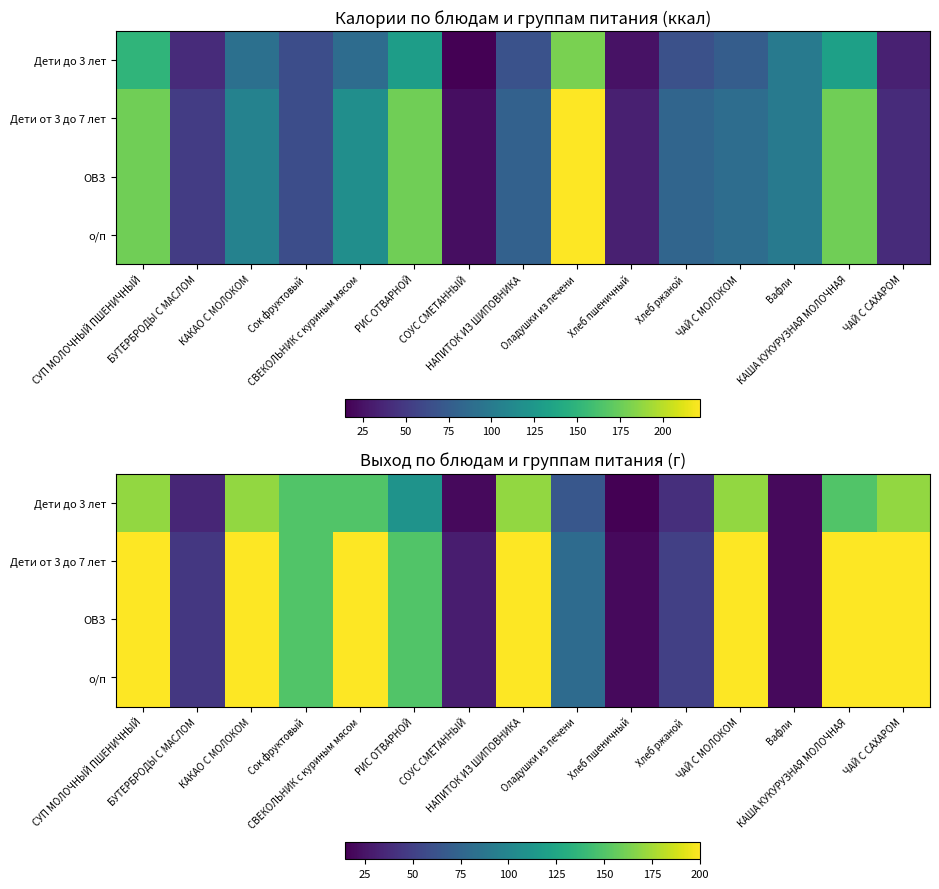

The value of Дети от 3 до 7 лет at Оладушки из печени is 39. True or false?

False